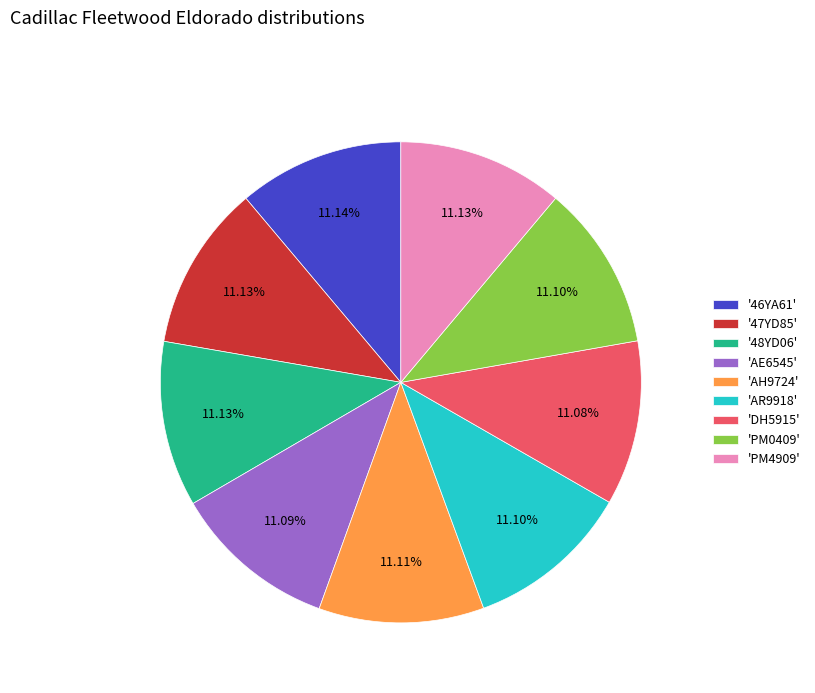

Do 'AR9918' and '46YA61' together represent more than half of the pie?

No